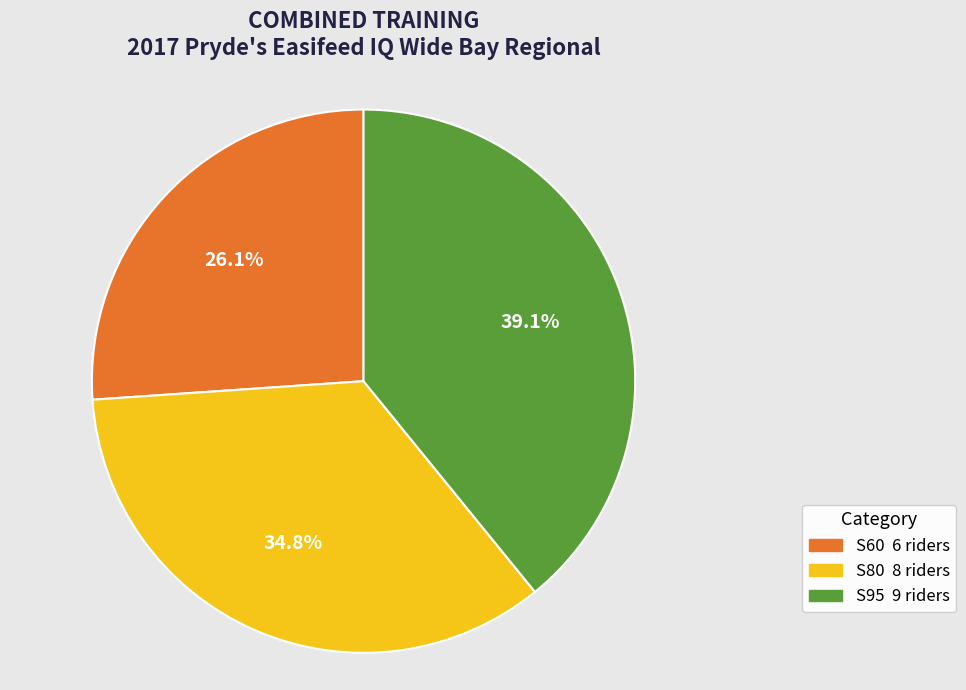

Which has a higher value, S80 or S60?

S80